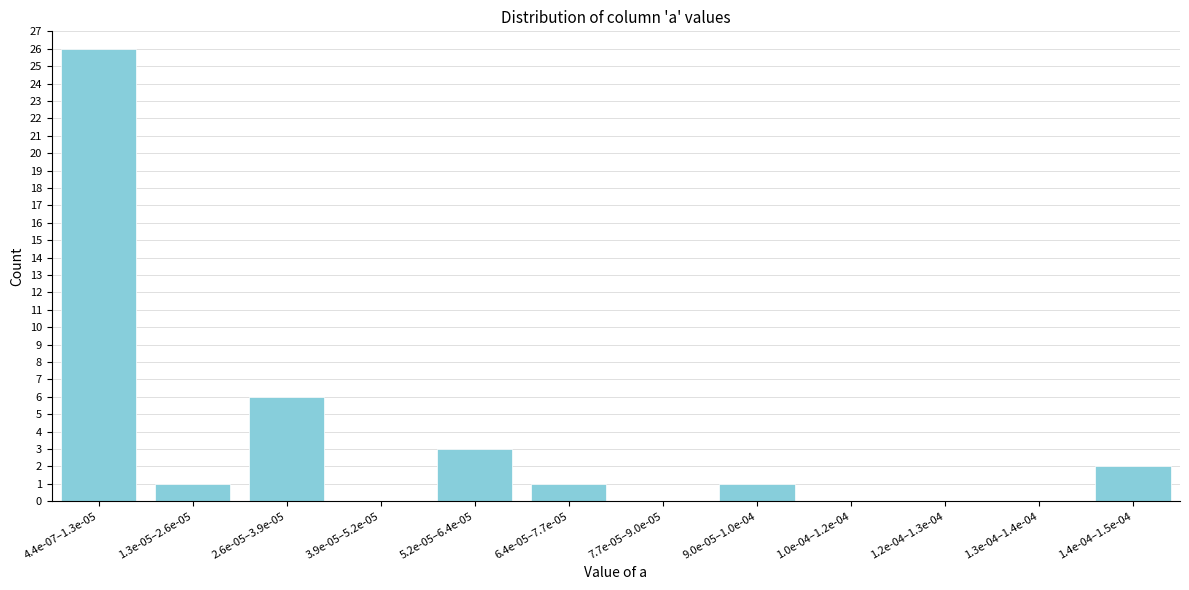

Reading right to left, extract all data points from this chart.

1.4e-04–1.5e-04=2	1.3e-04–1.4e-04=0	1.2e-04–1.3e-04=0	1.0e-04–1.2e-04=0	9.0e-05–1.0e-04=1	7.7e-05–9.0e-05=0	6.4e-05–7.7e-05=1	5.2e-05–6.4e-05=3	3.9e-05–5.2e-05=0	2.6e-05–3.9e-05=6	1.3e-05–2.6e-05=1	4.4e-07–1.3e-05=26